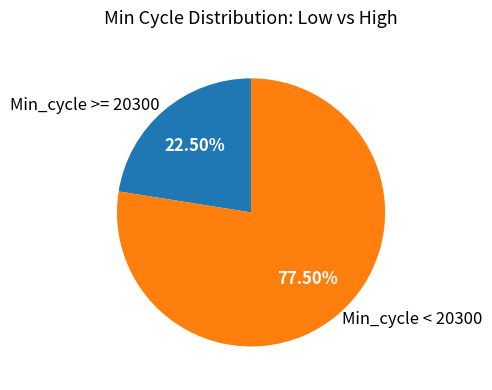

How many segments does this pie chart have?

2